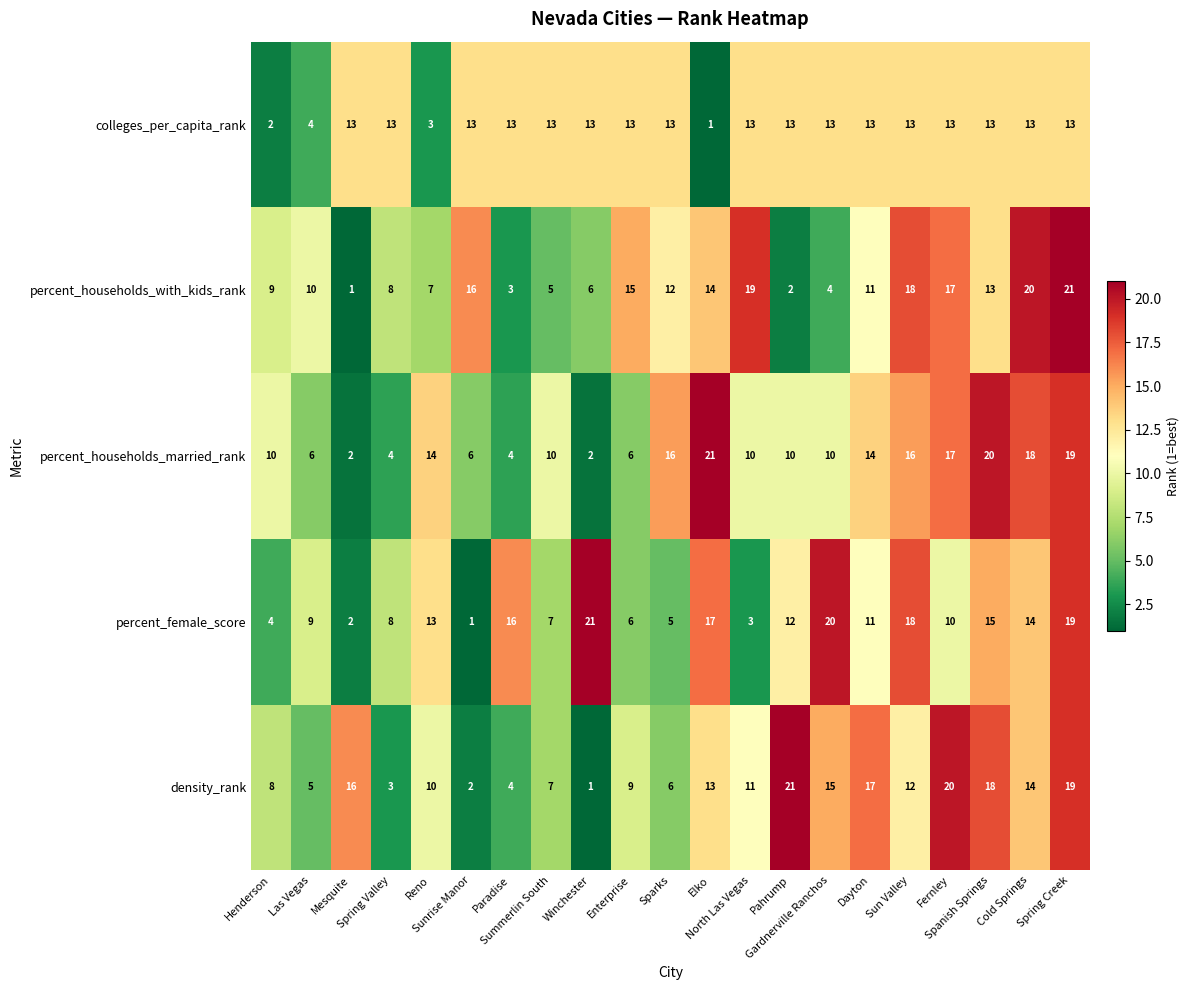

What is the sum of all percent_female_score values?

231